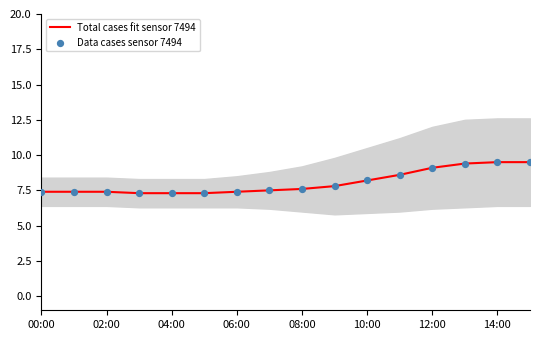

Which series contains the highest Y value?

Total cases fit sensor 7494